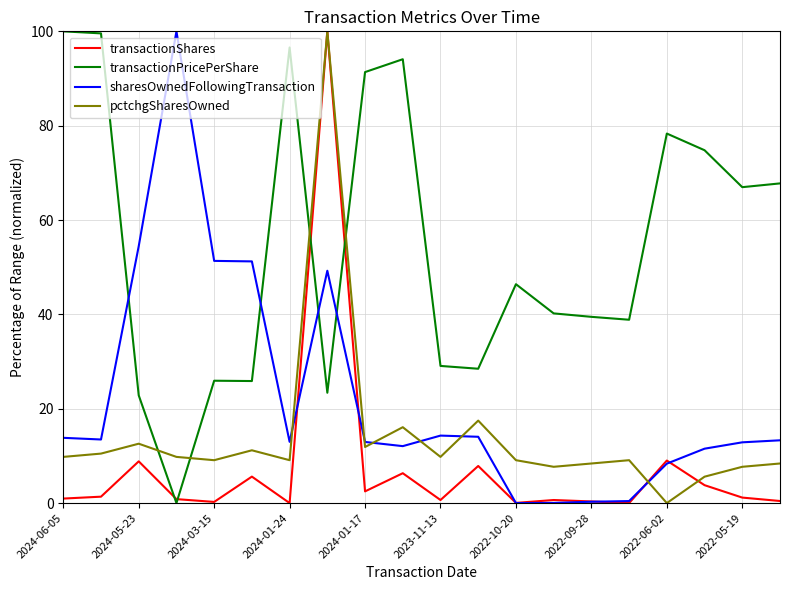

What is the greatest value displayed?

100.0